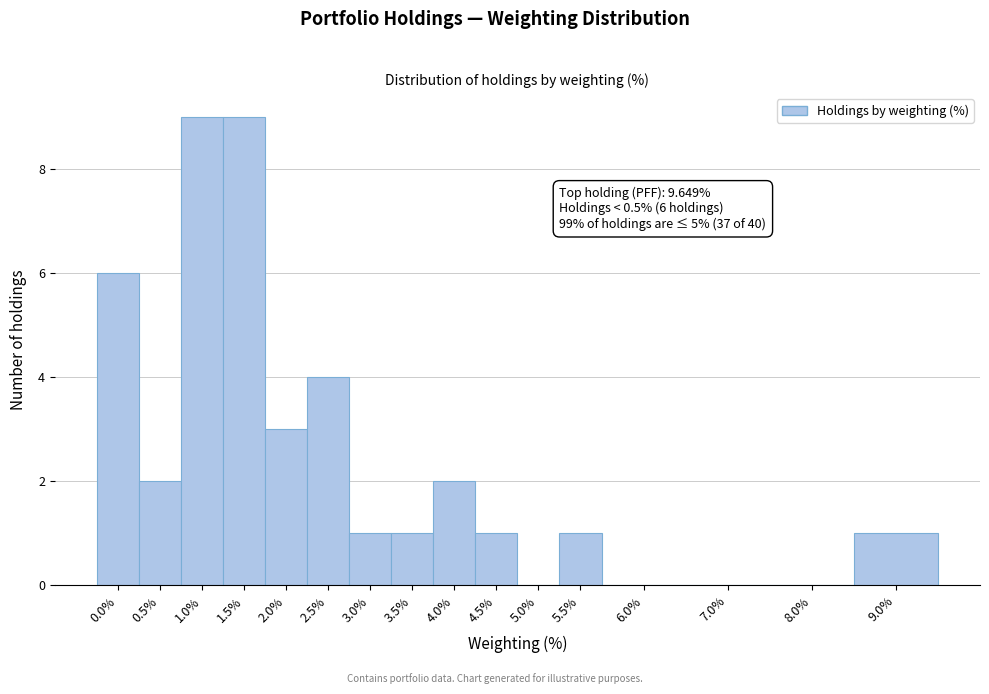

Reading left to right, what are all the values shown in this chart?

0.0%=6	0.5%=2	1.0%=9	1.5%=9	2.0%=3	2.5%=4	3.0%=1	3.5%=1	4.0%=2	4.5%=1	5.0%=0	5.5%=1	6.0%=0	7.0%=0	8.0%=0	9.0%=1